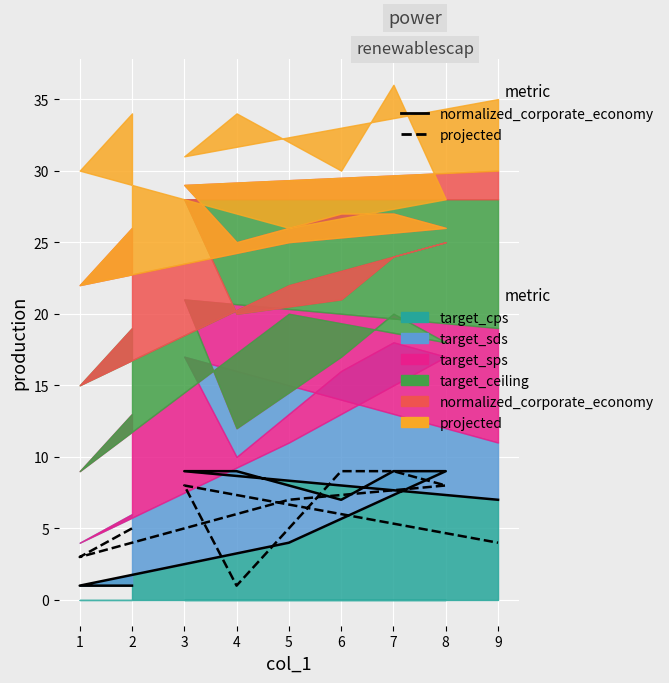

Where does the normalized_corporate_economy (line) series first go above 7?

4